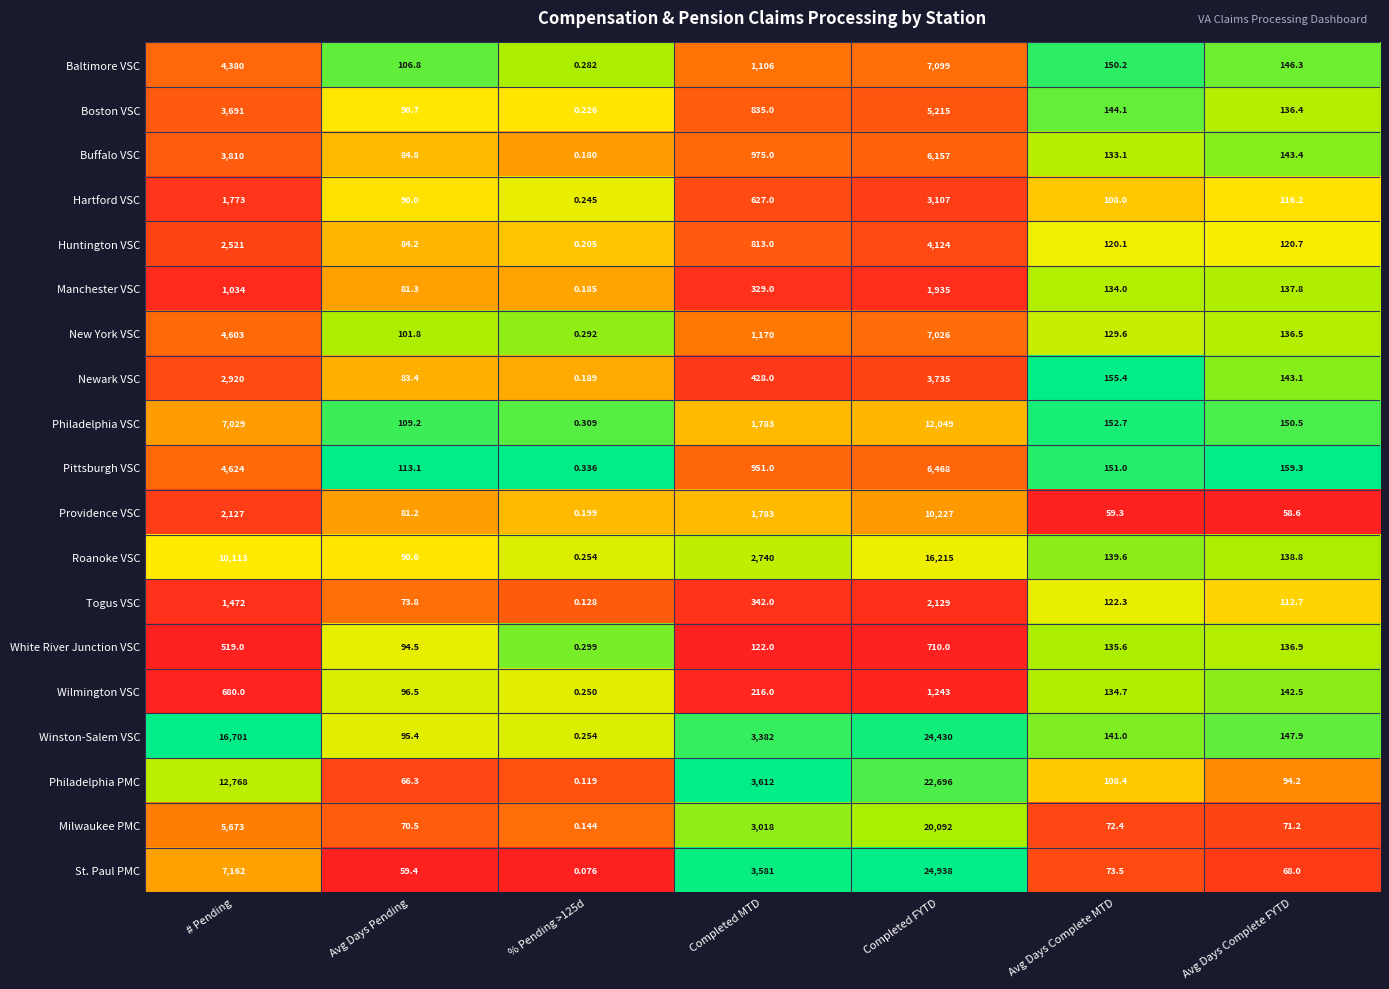

Which series has the largest range (max minus min)?

St. Paul PMC